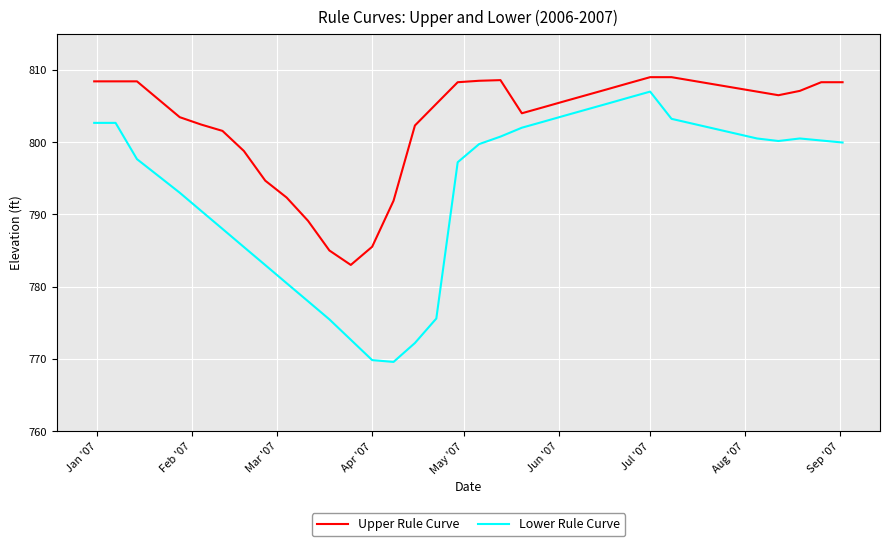

Which series has the largest total across all categories?

Upper Rule Curve